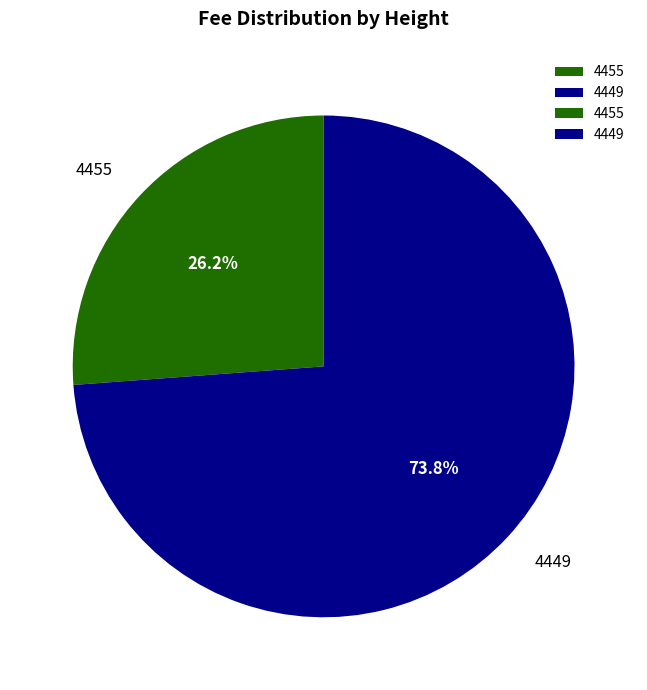

Rank the categories by value from lowest to highest.

4455, 4449